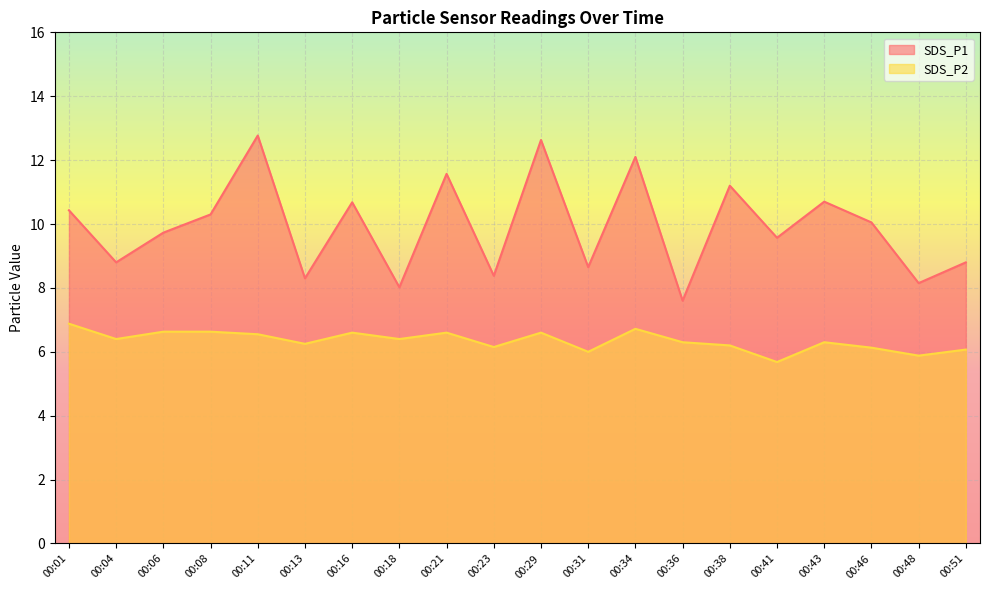

True or false: SDS_P2 and SDS_P1 intersect in this chart.

False